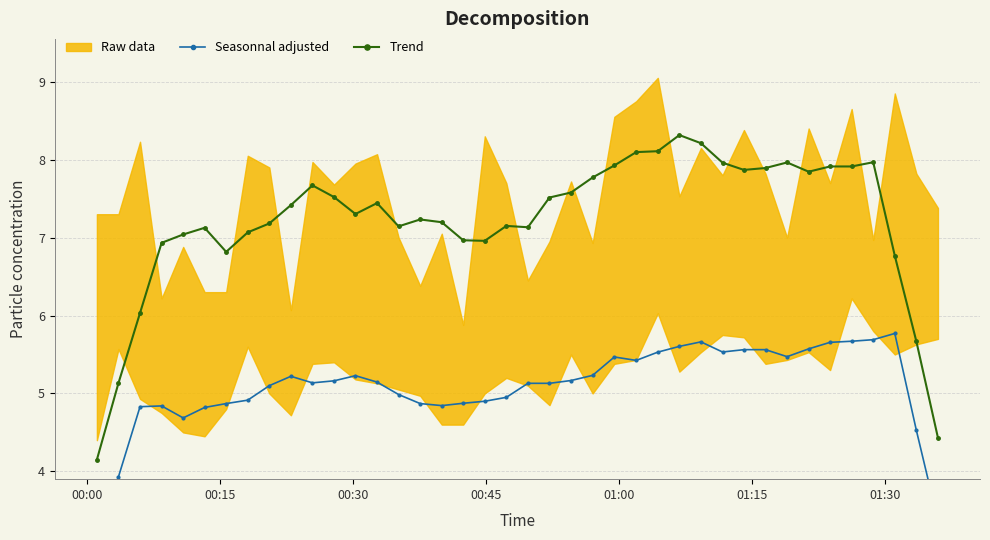

True or false: Seasonnal adjusted and Trend cross at least once.

False